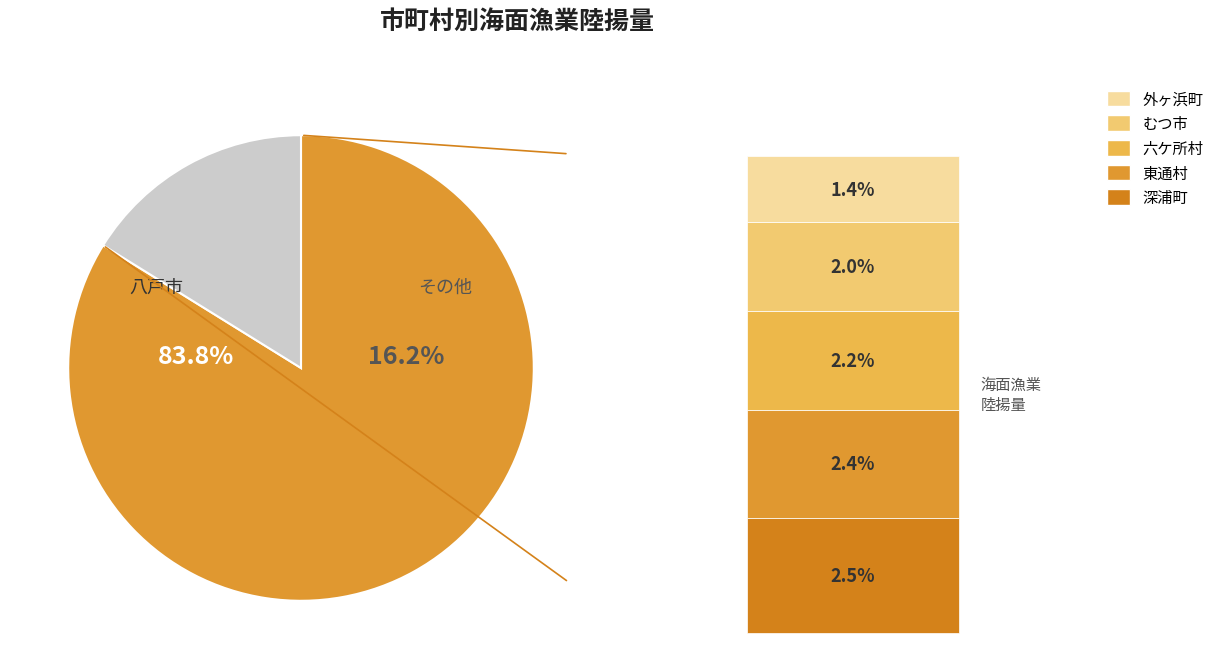

What percentage is the 外ヶ浜町 slice, to the nearest percent?

1%